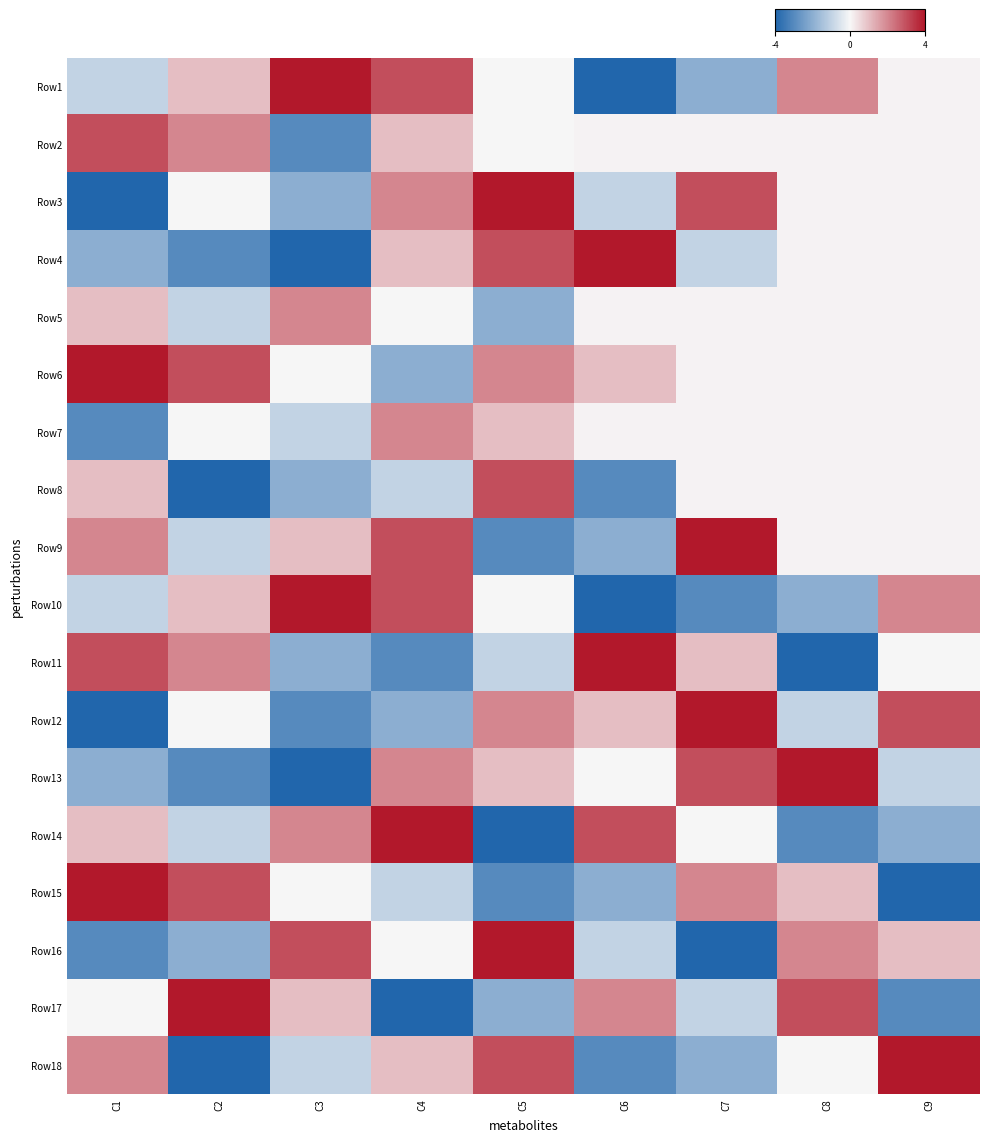

List the series in order of their peak value, lowest first.

Row5, Row7, Row2, Row8, Row1, Row3, Row4, Row6, Row9, Row10, Row11, Row12, Row13, Row14, Row15, Row16, Row17, Row18